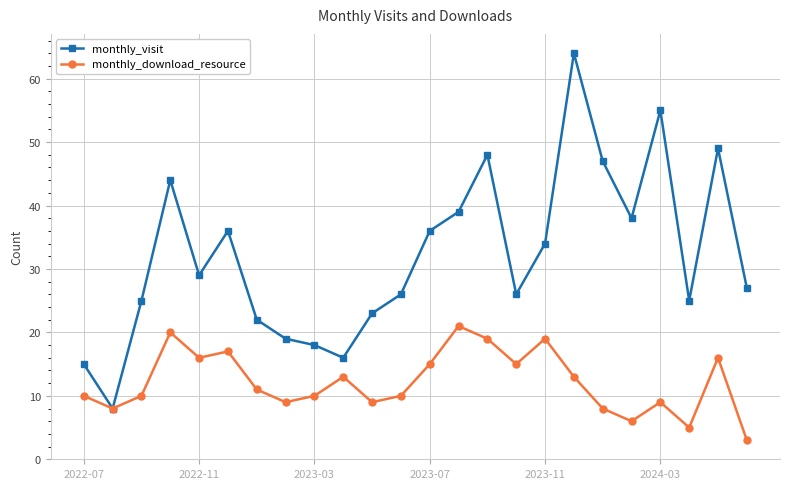

What is the minimum value shown in the chart?

3